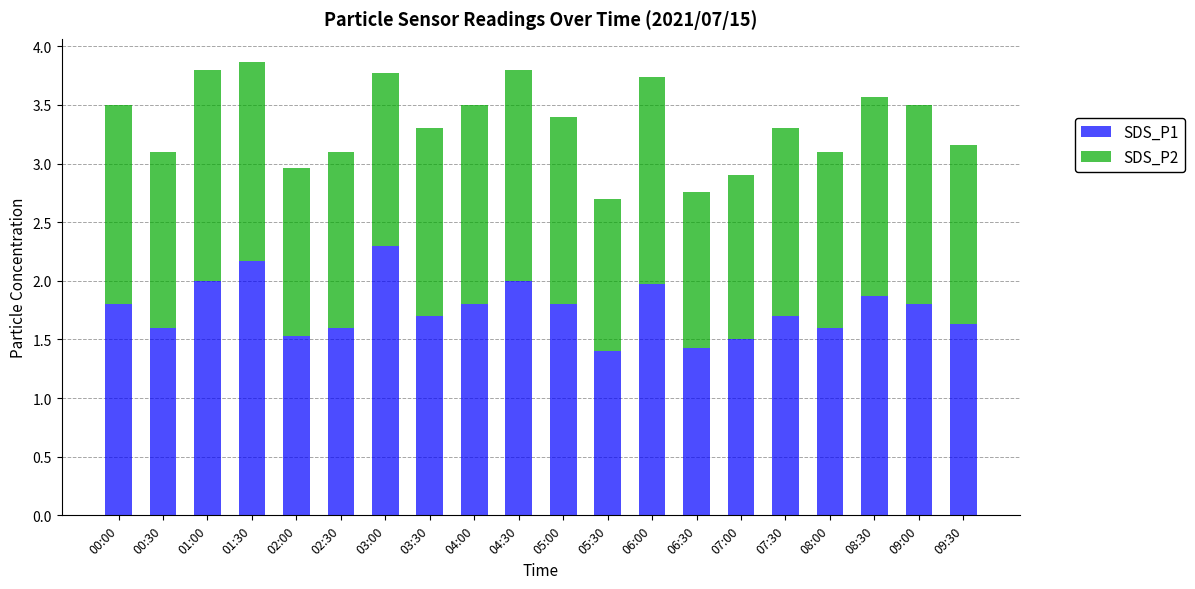

What is the maximum value for SDS_P1?

2.3